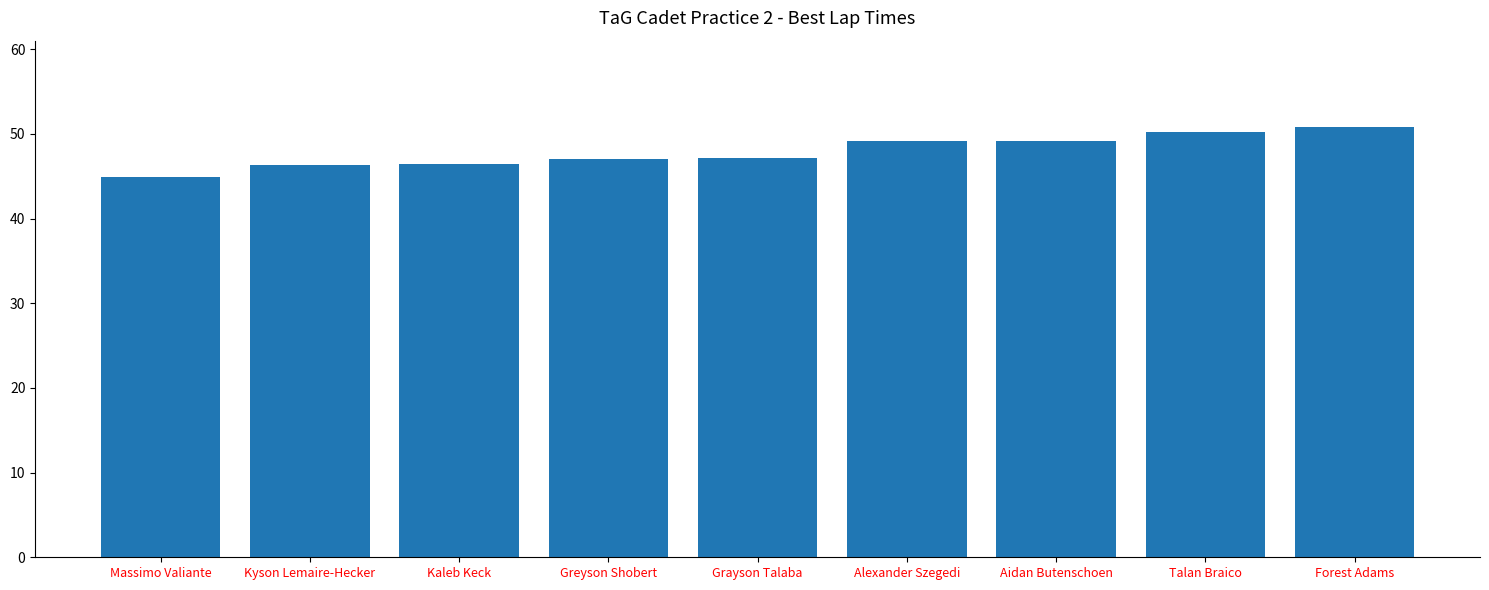

What value does the data have at Talan Braico?

50.2